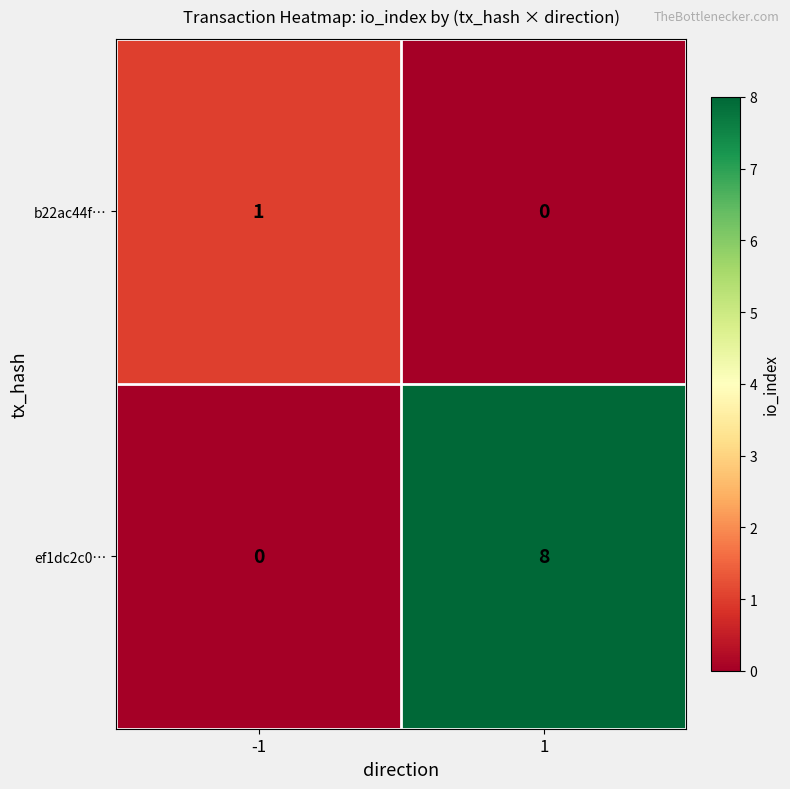

Rank the series at -1 from highest to lowest value.

b22ac44f…, ef1dc2c0…